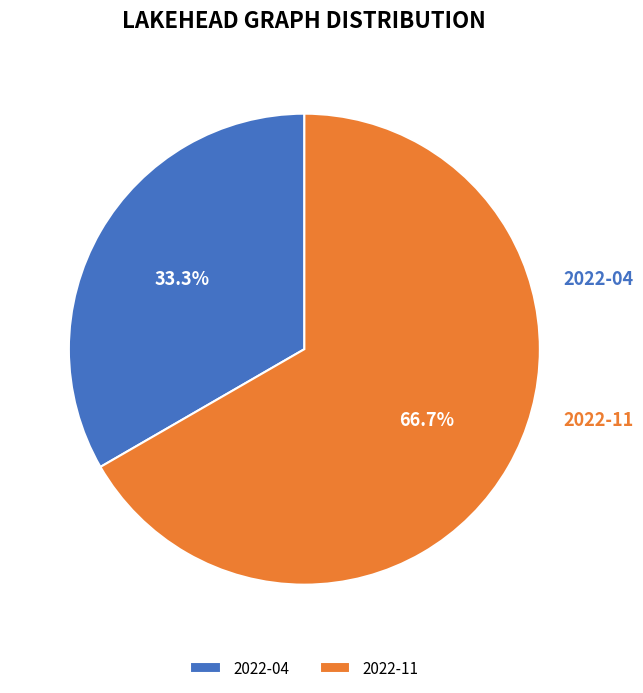

Does 2022-04 represent more than half of the total?

No